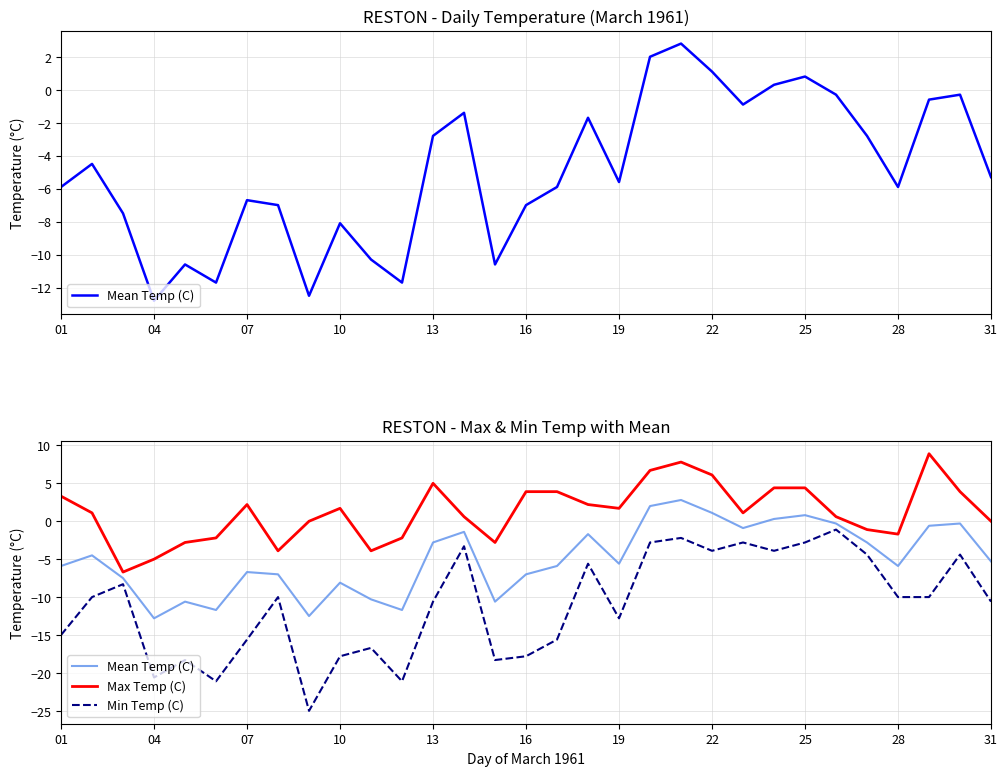

At 25, list the series in order from largest to smallest.

Max Temp (C), Mean Temp (C), Min Temp (C)